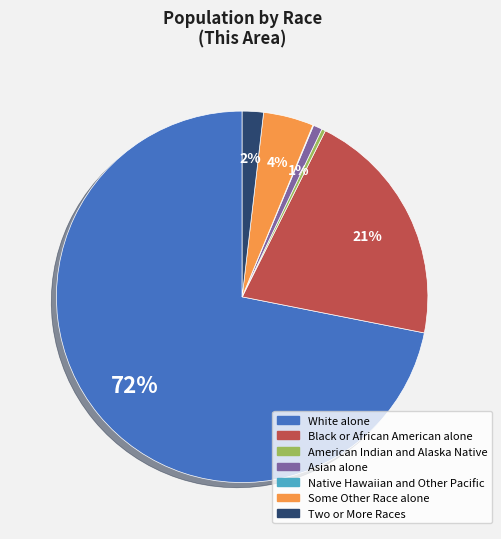

True or false: American Indian and Alaska Native accounts for 0% of the total.

True